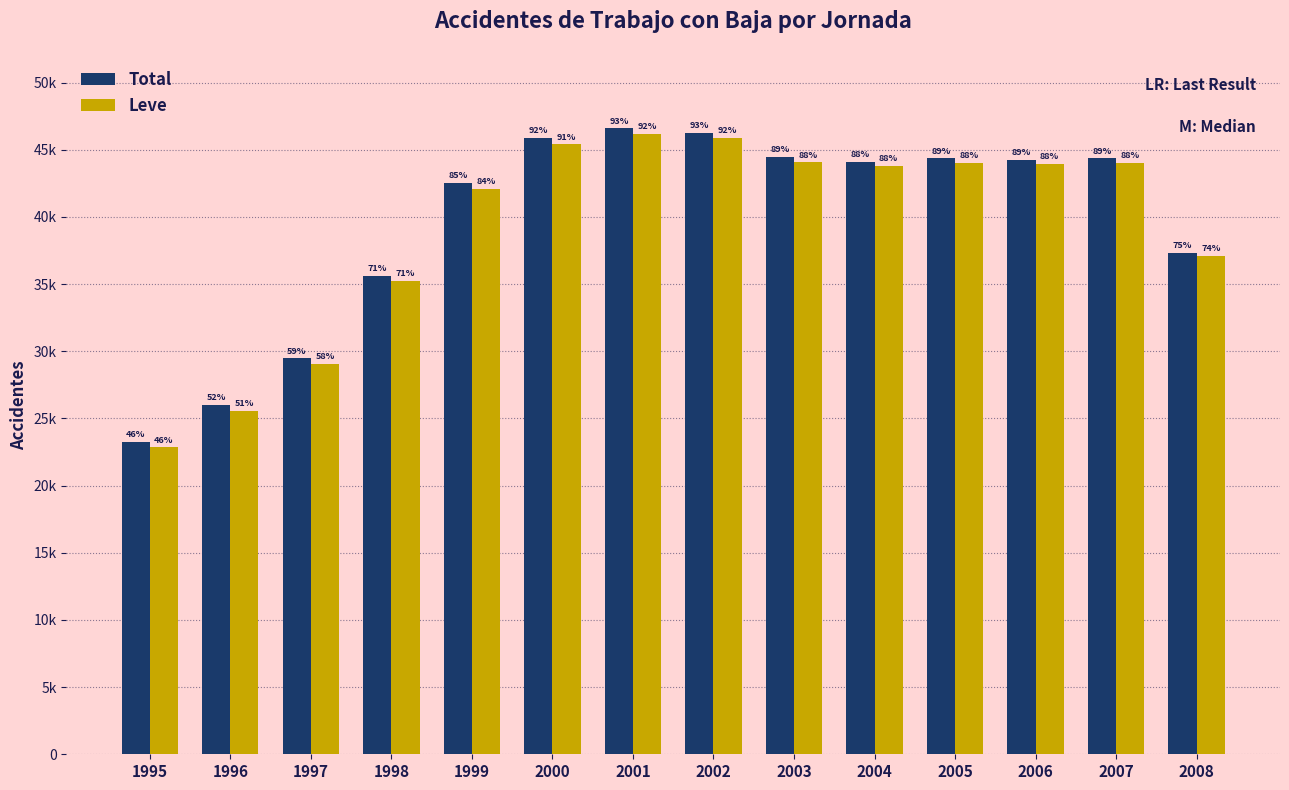

Does the chart contain stacked bars?

No